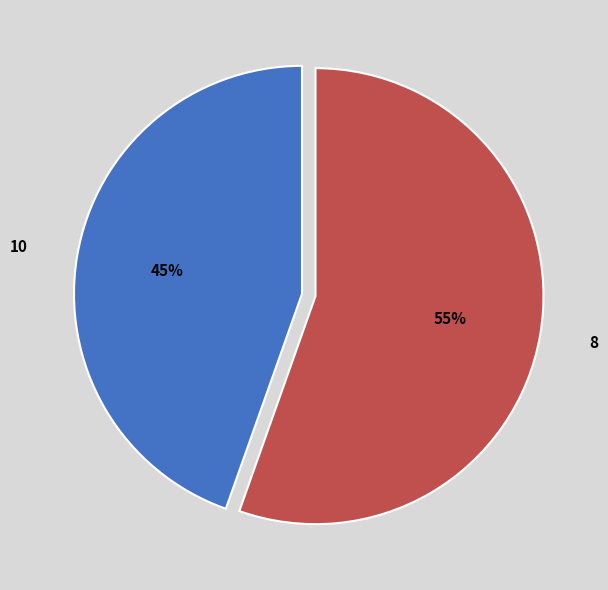

What percentage is the 8 slice, to the nearest percent?

55%